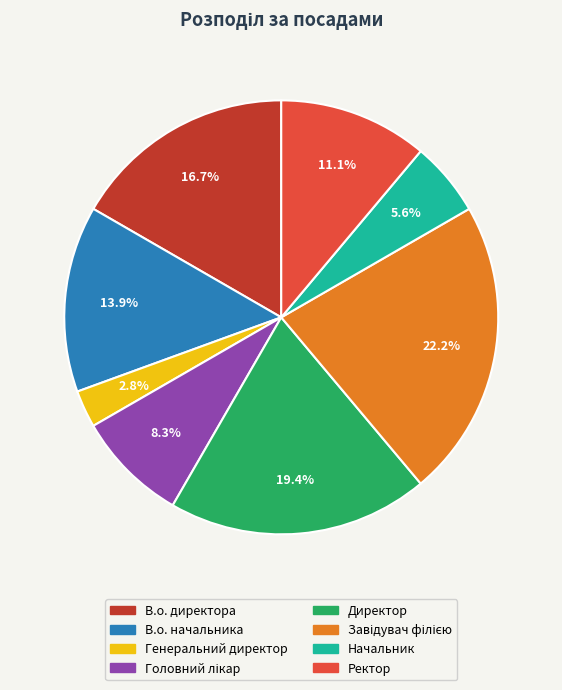

Between В.о. начальника and Генеральний директор, which is larger?

В.о. начальника